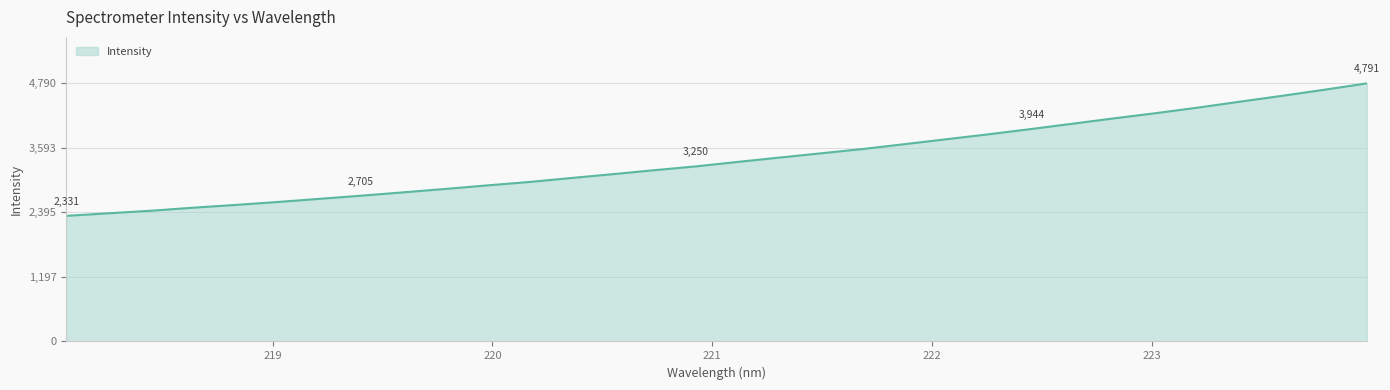

What is the greatest value displayed?

4790.9